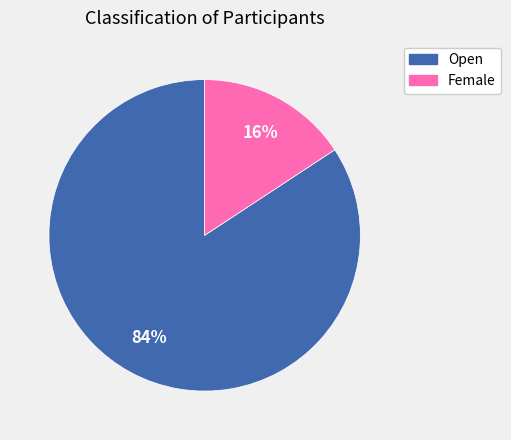

Is it true that Female is 16% of the pie?

True